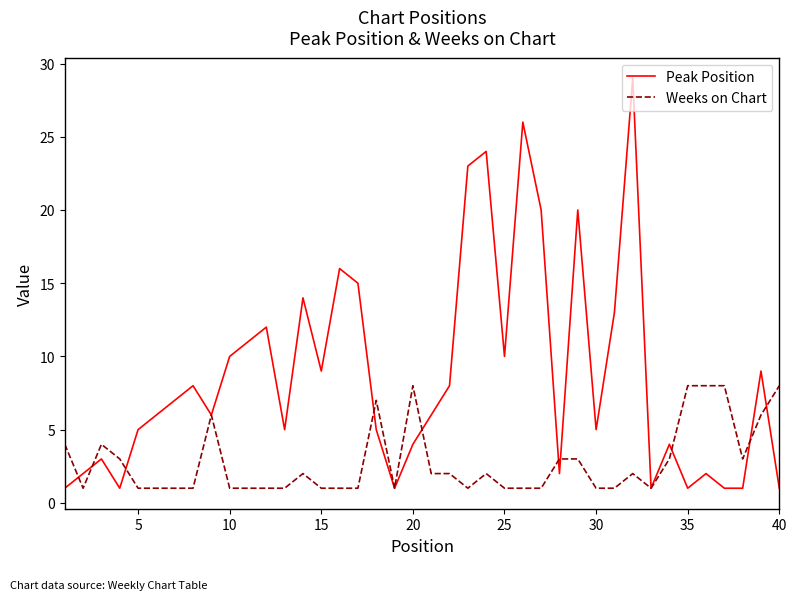

How many distinct data groups are displayed?

2